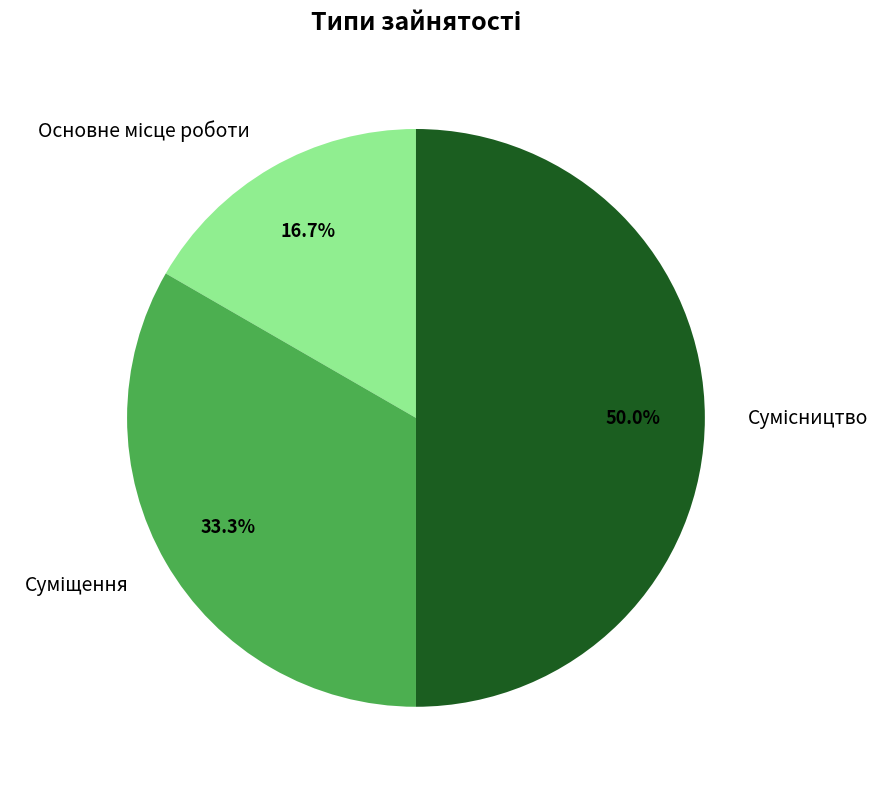

Which category has the biggest portion of the pie?

Сумісництво